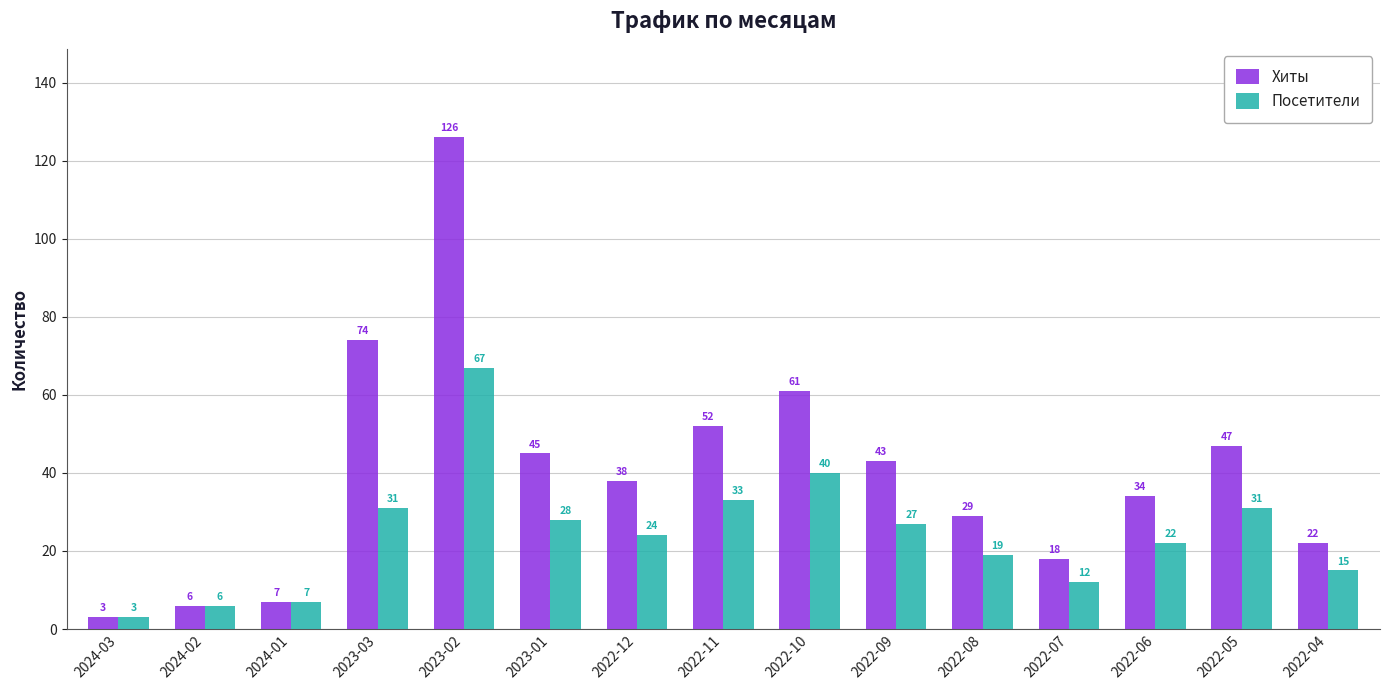

How many values in the Хиты series are below 38?

7